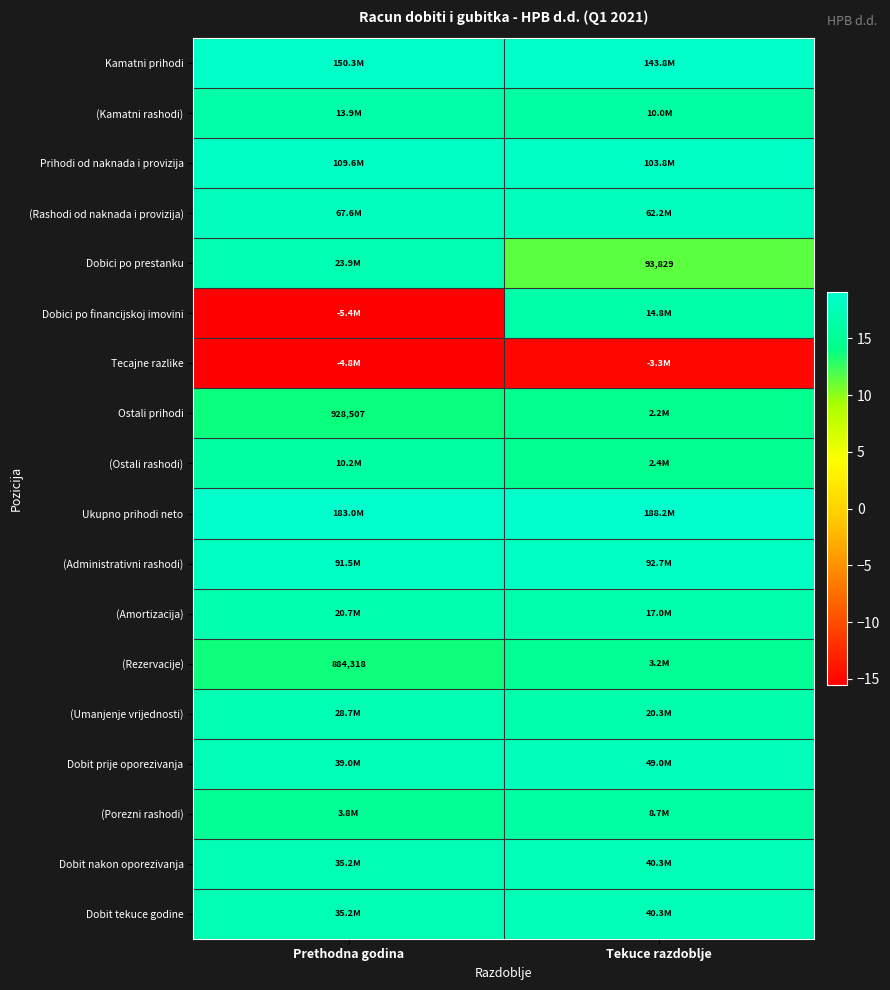

What value does the (Ostali rashodi) series have at Prethodna godina?

16.1